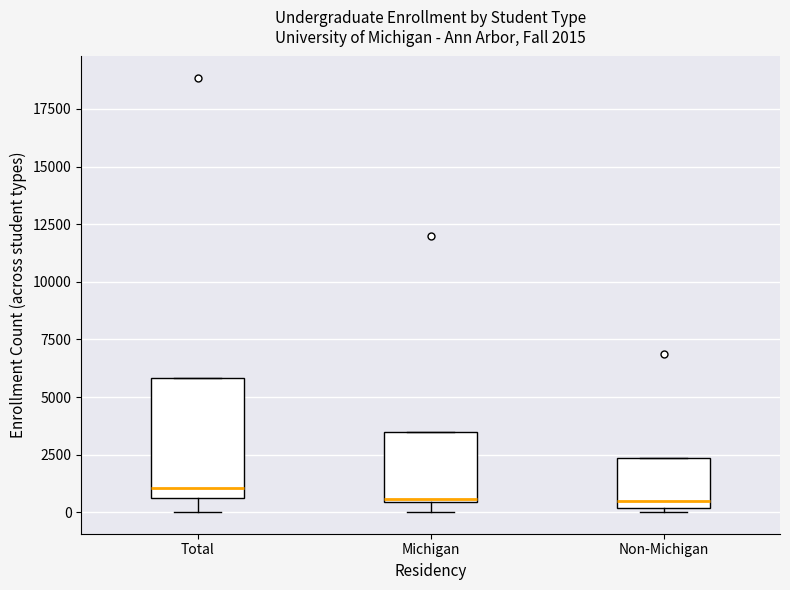

Comparing the boxes themselves (not the whiskers), which one is the tallest?

Total